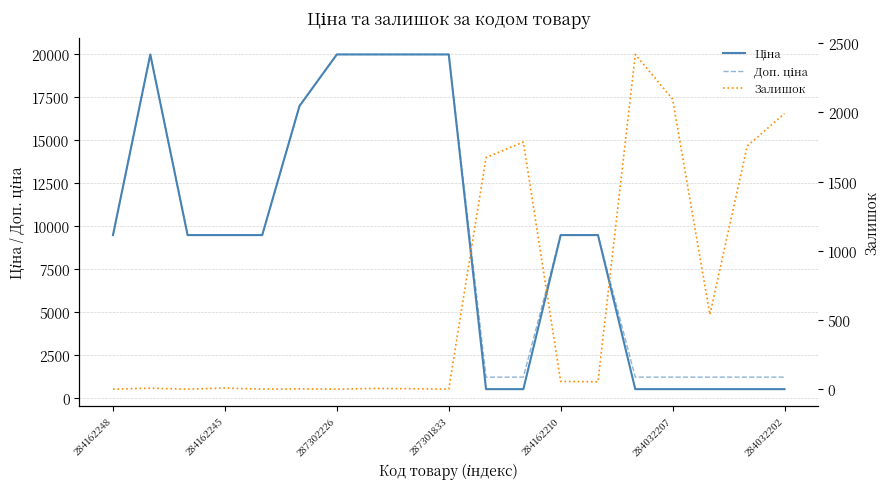

Which series has the largest range (max minus min)?

Ціна